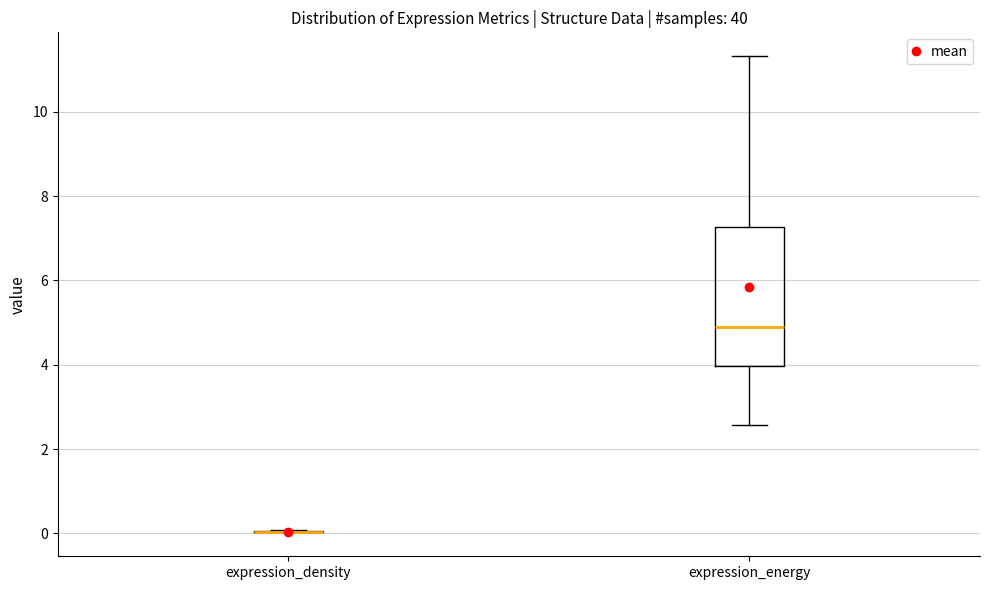

Reading left to right, transcribe this box plot: for each box, give where its median line is, the range the box spans, and where its two whiskers end, as read against the y-axis. The values are not printed on the chart, so give them approximately, as read against the axis.

expression_density: box collapsed to a line at 0.0, whiskers 0.0 to 0.0
expression_energy: median 5.0, box 4.0 to 7.2, whiskers 2.6 to 11.4